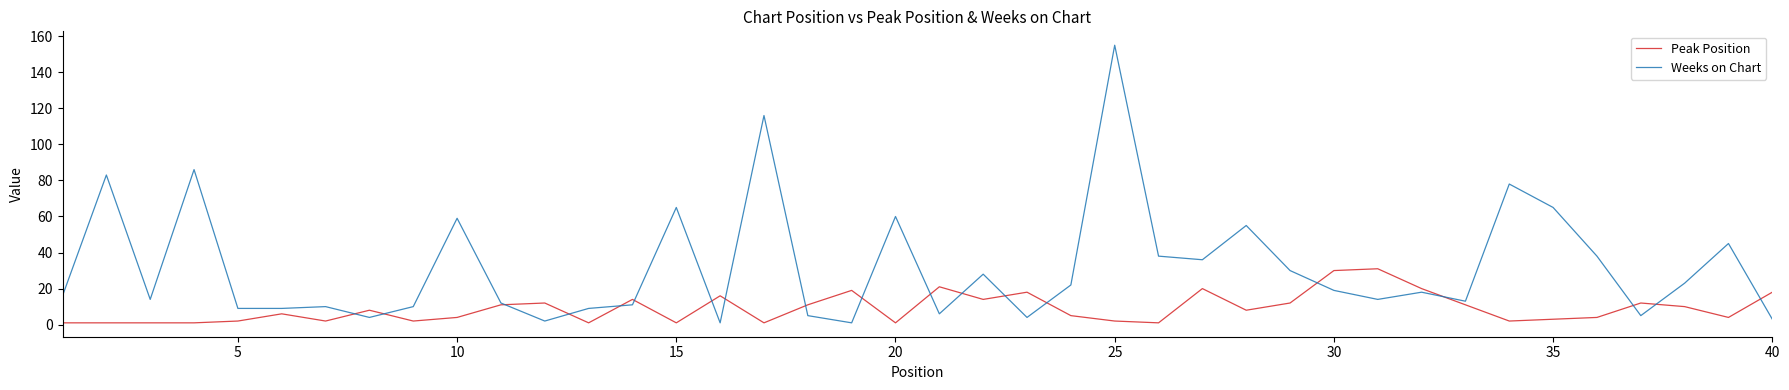

Which series has the largest total across all categories?

Weeks on Chart